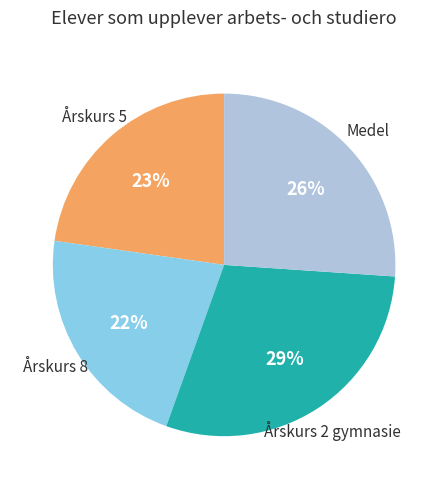

How many slices are in this pie chart?

4